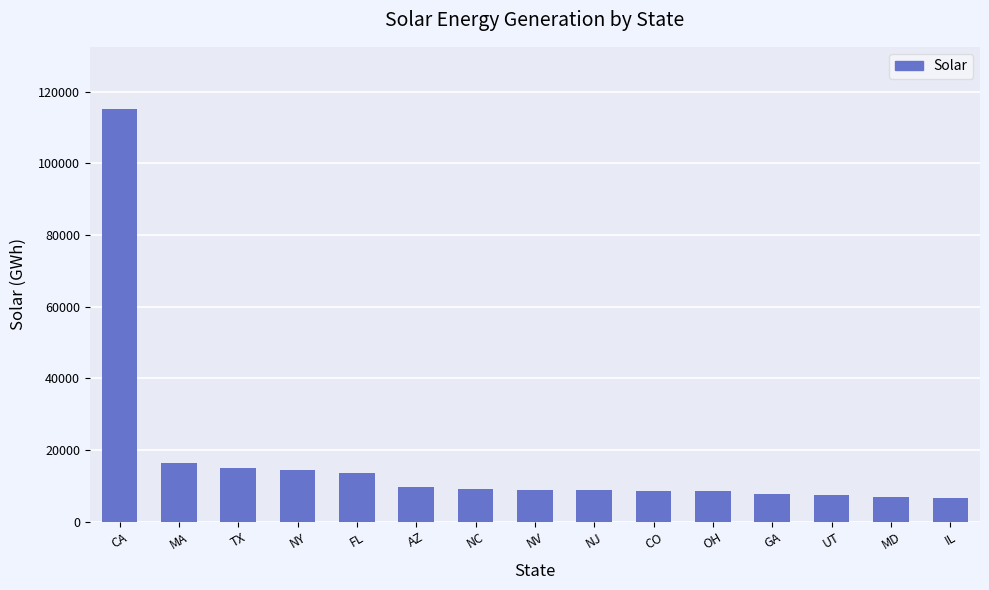

Where is the data nearest to the value 60915?

MA